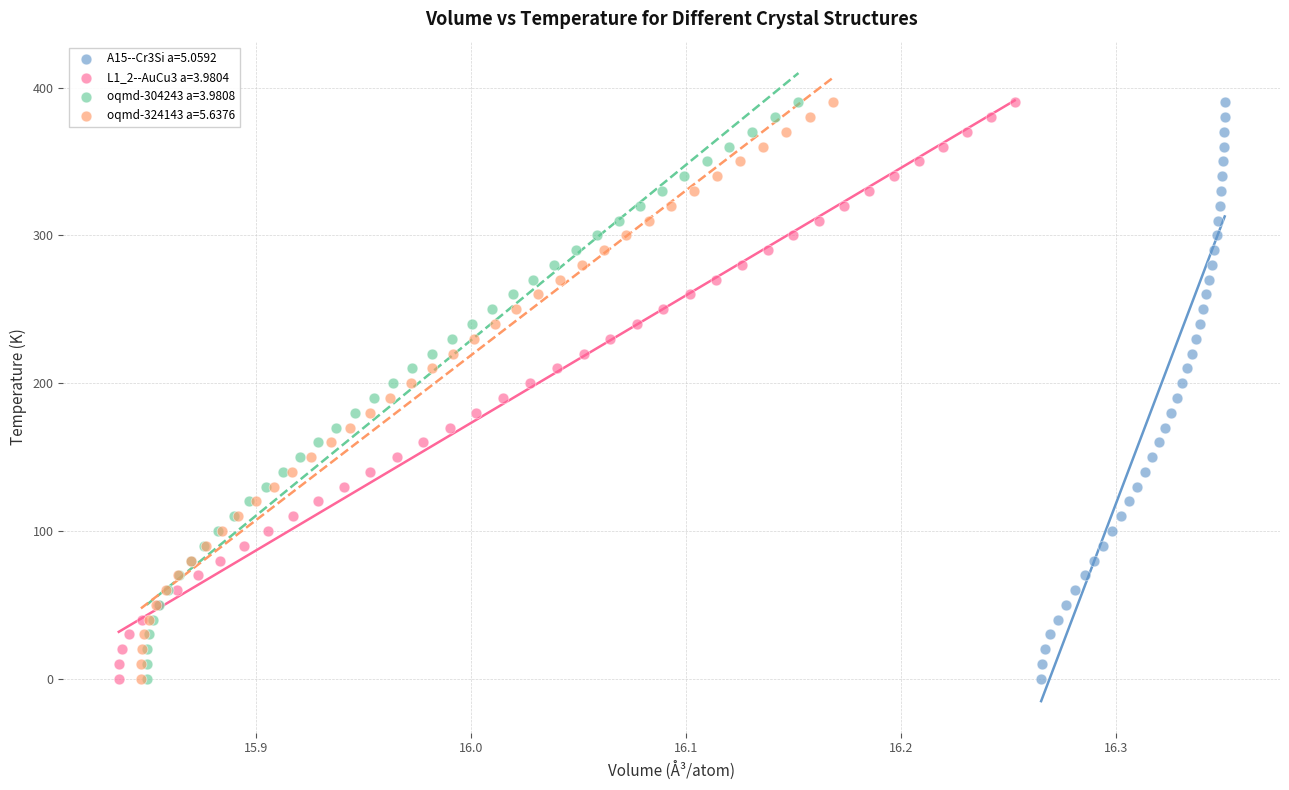

What are all the series names shown in the legend?

A15--Cr3Si a=5.0592, L1_2--AuCu3 a=3.9804, oqmd-304243 a=3.9808, oqmd-324143 a=5.6376